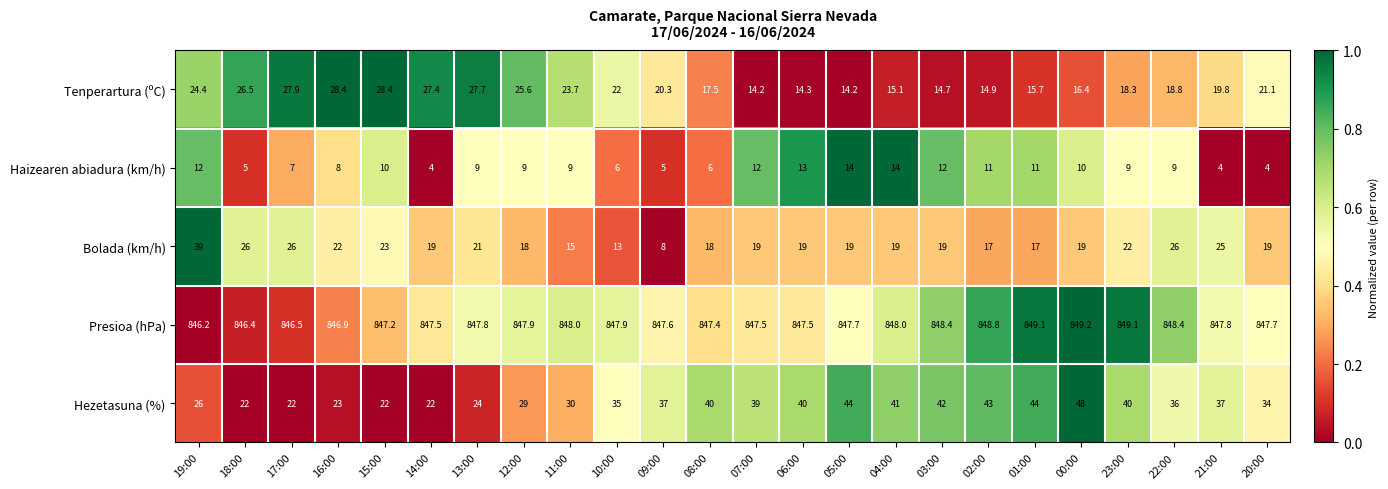

What is the approximate value of Tenperartura (ºC) at 09:00?

20.3